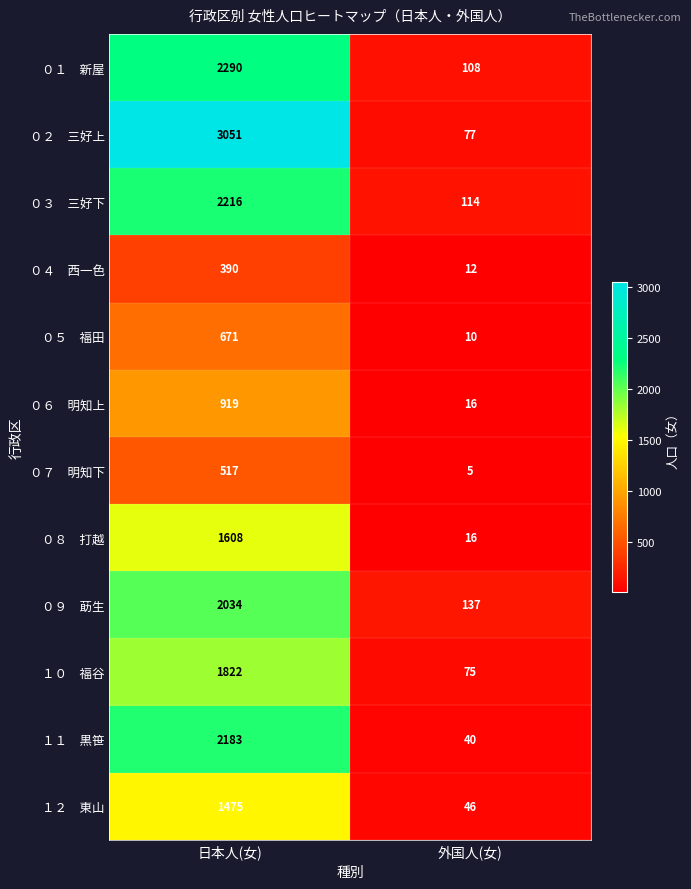

At which category is the sum across all series the highest?

日本人(女)